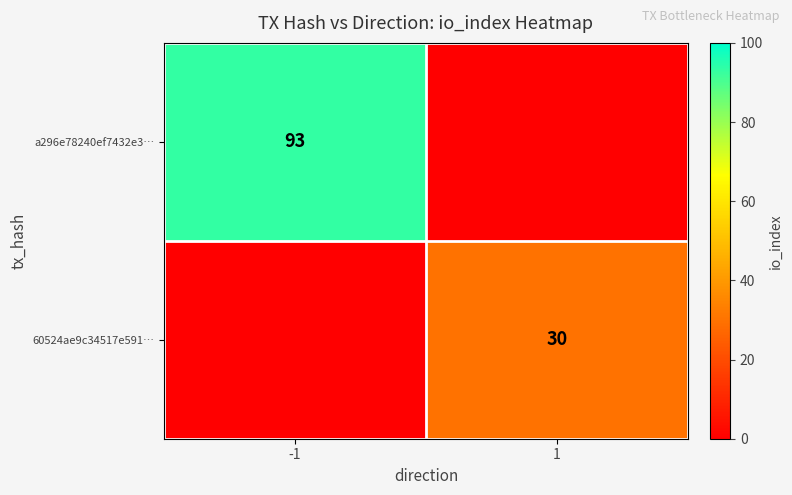

Is it true that 60524ae9c34517e591… equals 17 at 1?

False